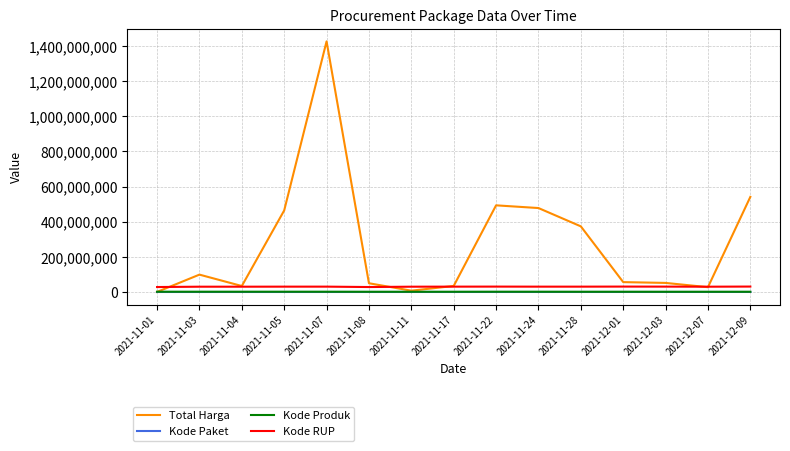

How many lines are shown in the chart?

4